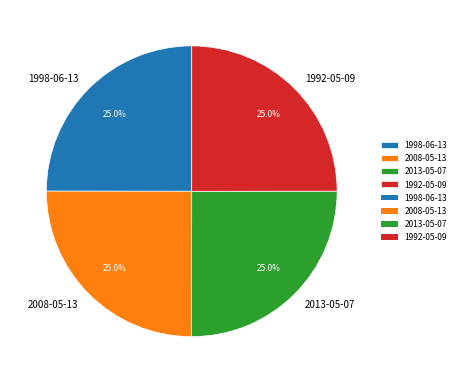

Count the number of slices in the pie.

4